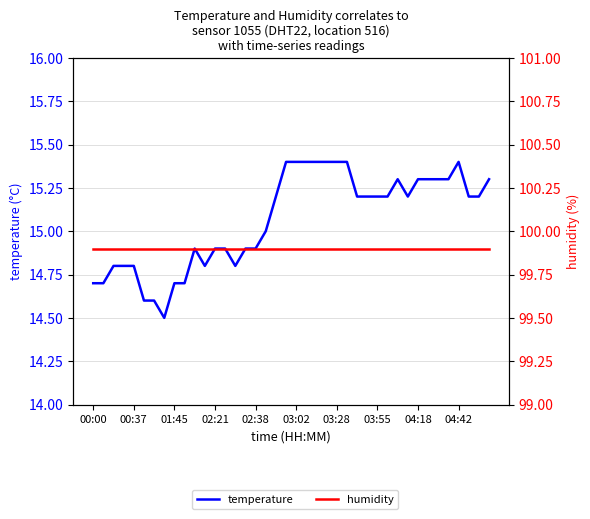

At which label is humidity closest to 99?

00:00